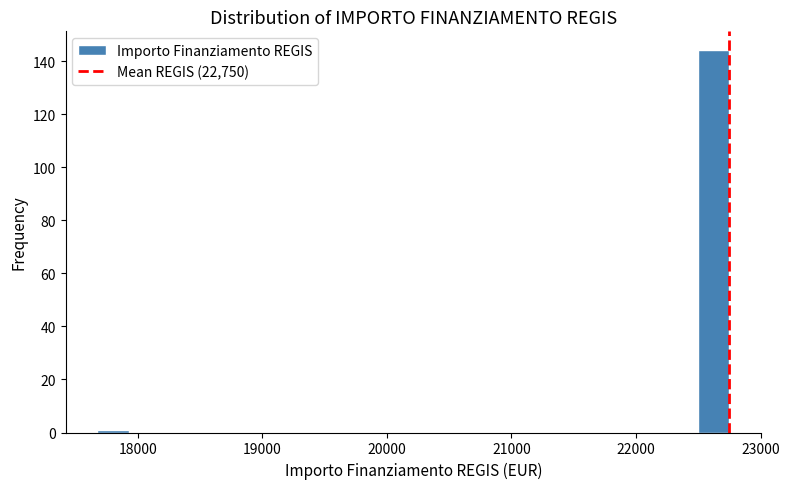

Read against the x-axis, roughly where is the centre of the tallest bar?

22600